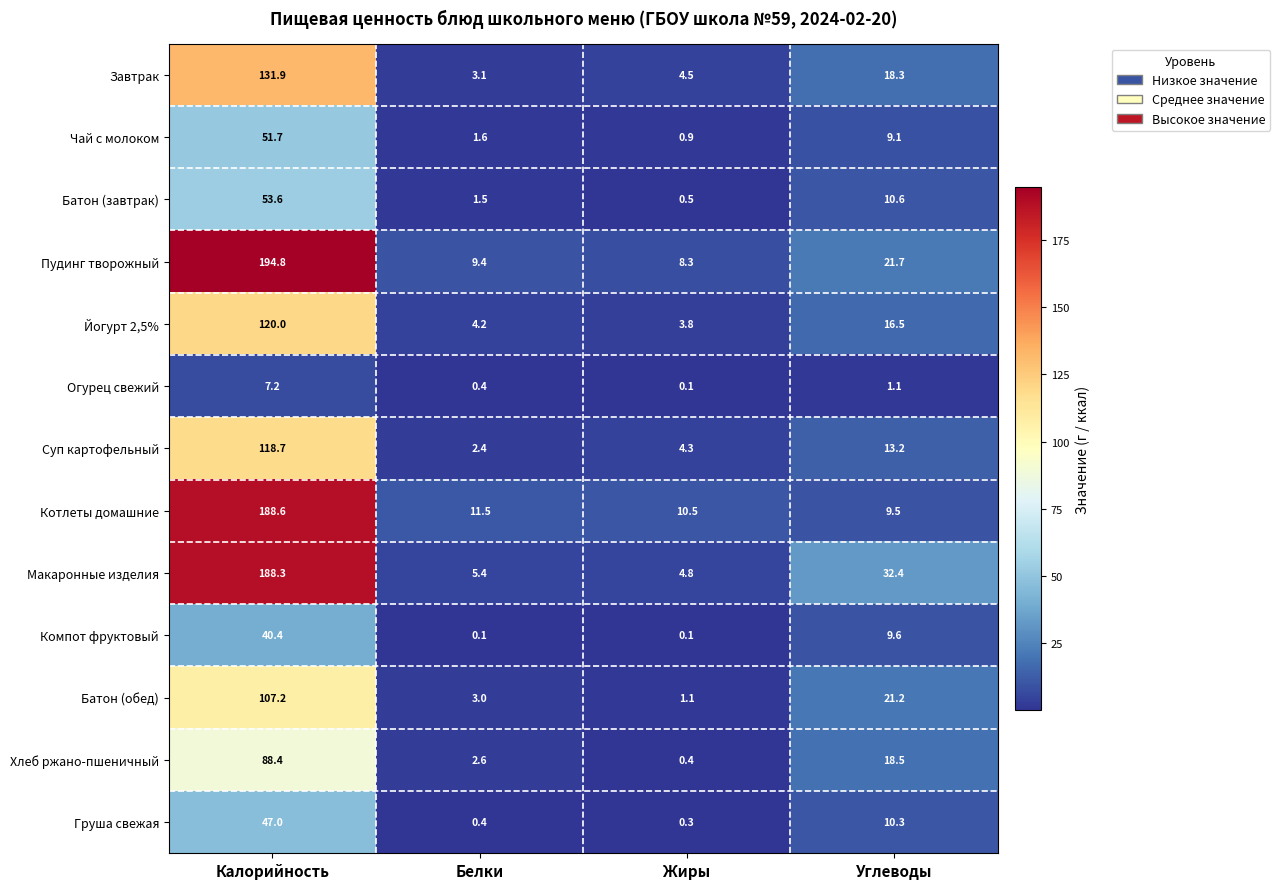

What is the minimum value for Батон (обед)?

1.1